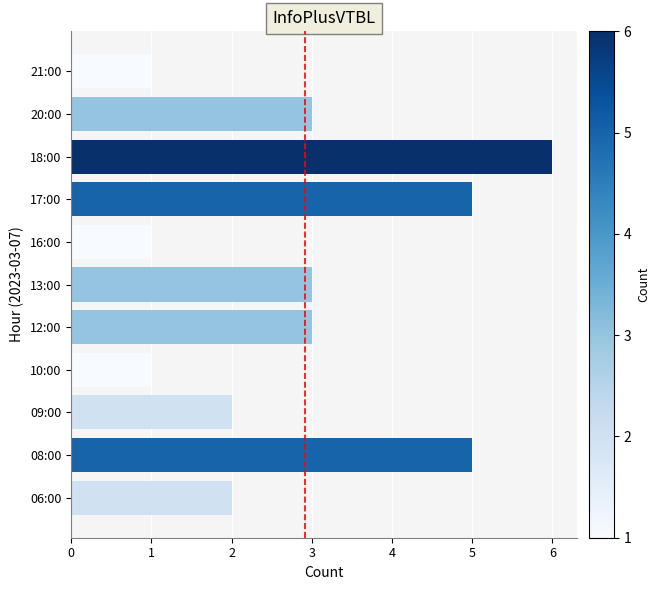

Which category has the highest value across all series?

18:00